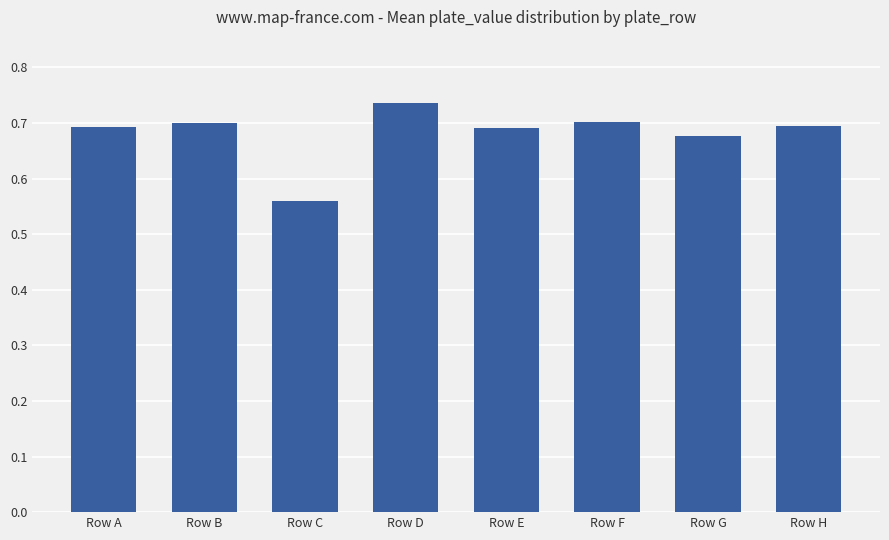

How many values are between 0 and 1?

8